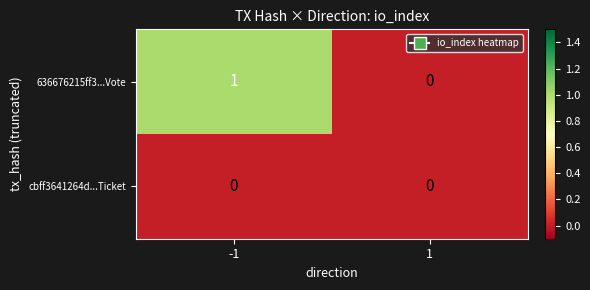

List the series in order of their overall mean, highest first.

636676215ff3...Vote, cbff3641264d...Ticket